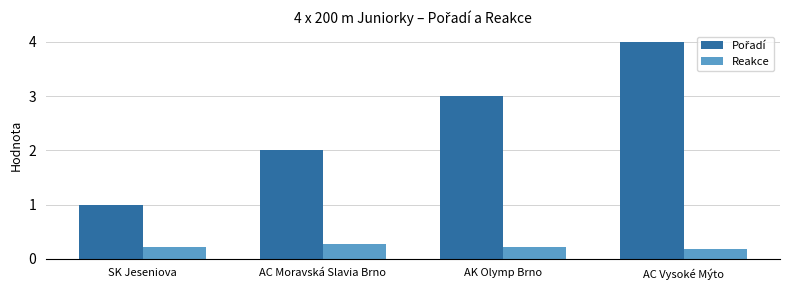

What is the difference between the highest and lowest values at AC Vysoké Mýto?

3.8